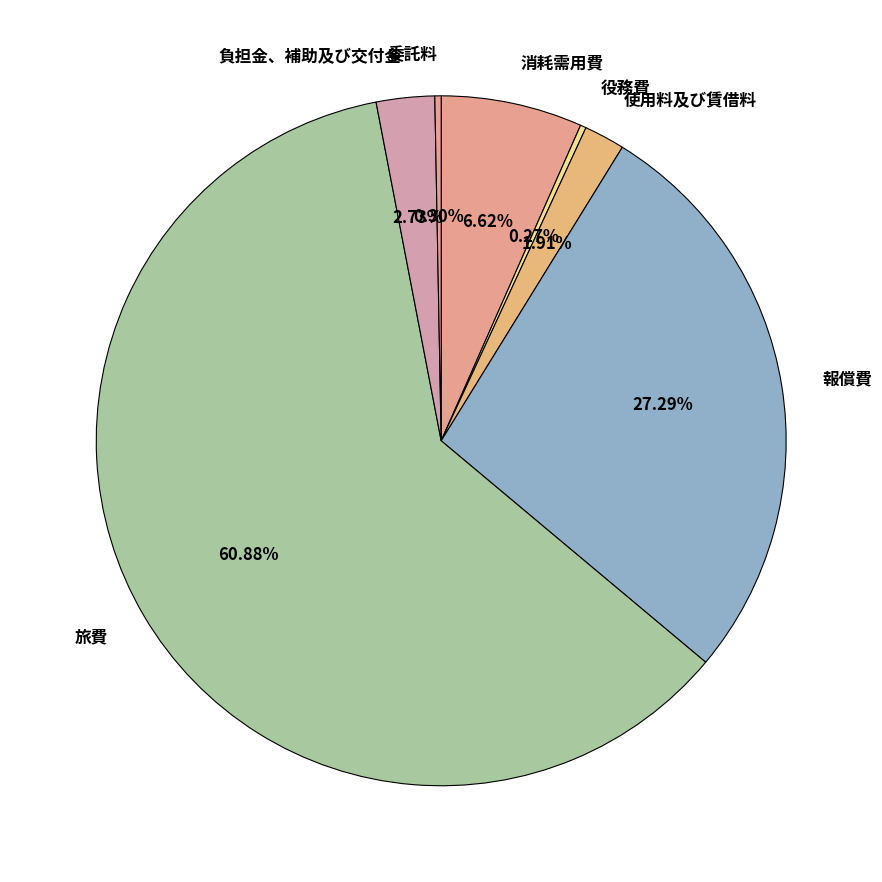

How much of the chart is everything except 旅費?

39.1%